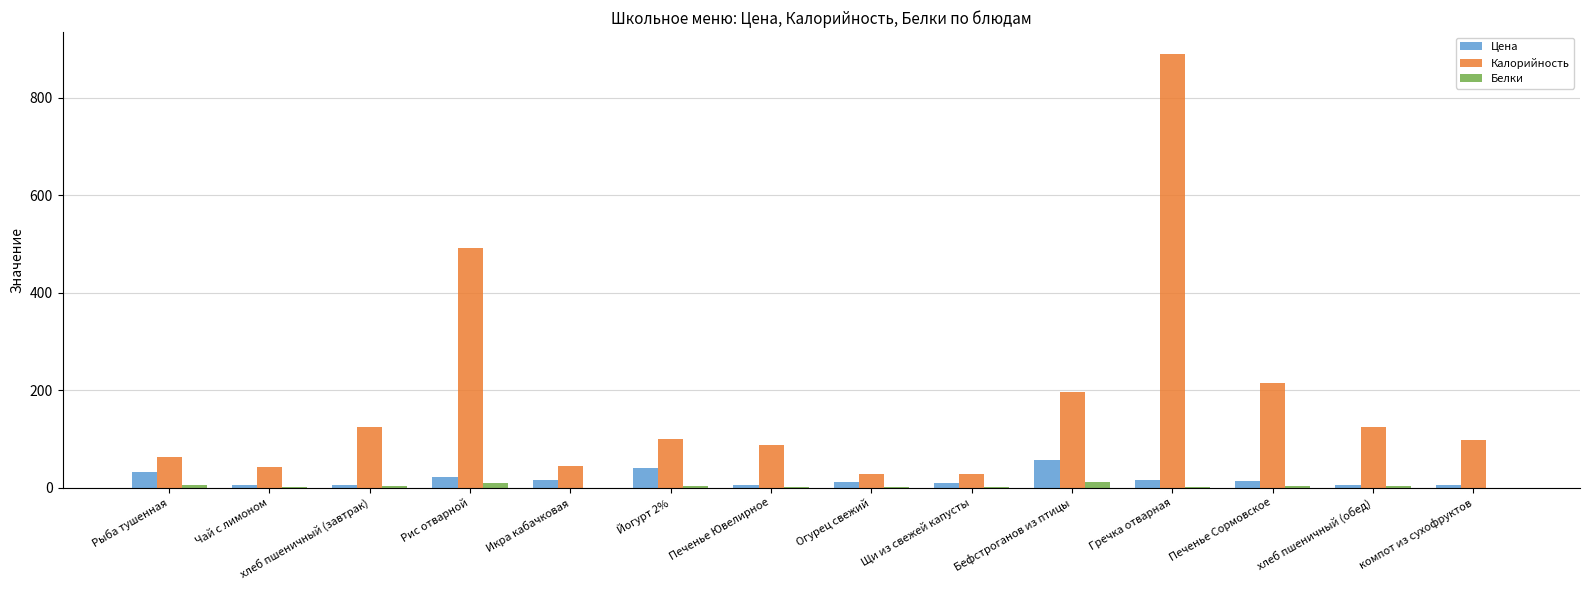

What is the average value of the Белки series?

3.4